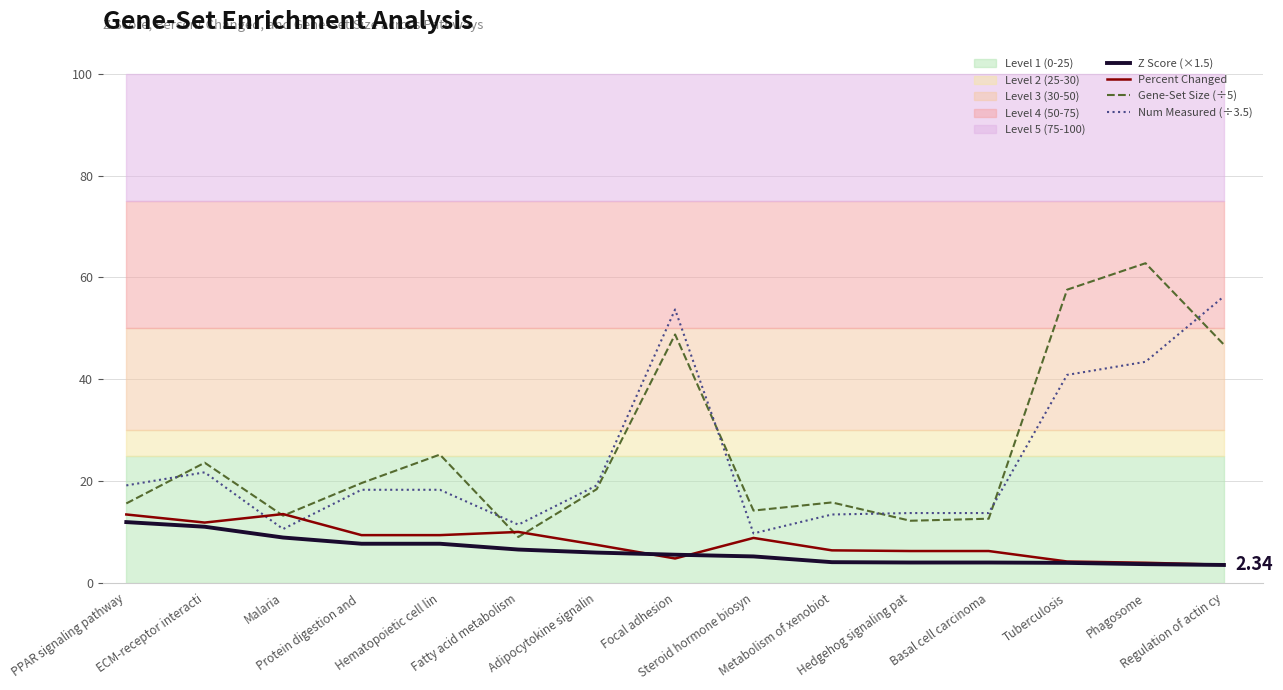

Does the chart have visible grid lines?

Yes